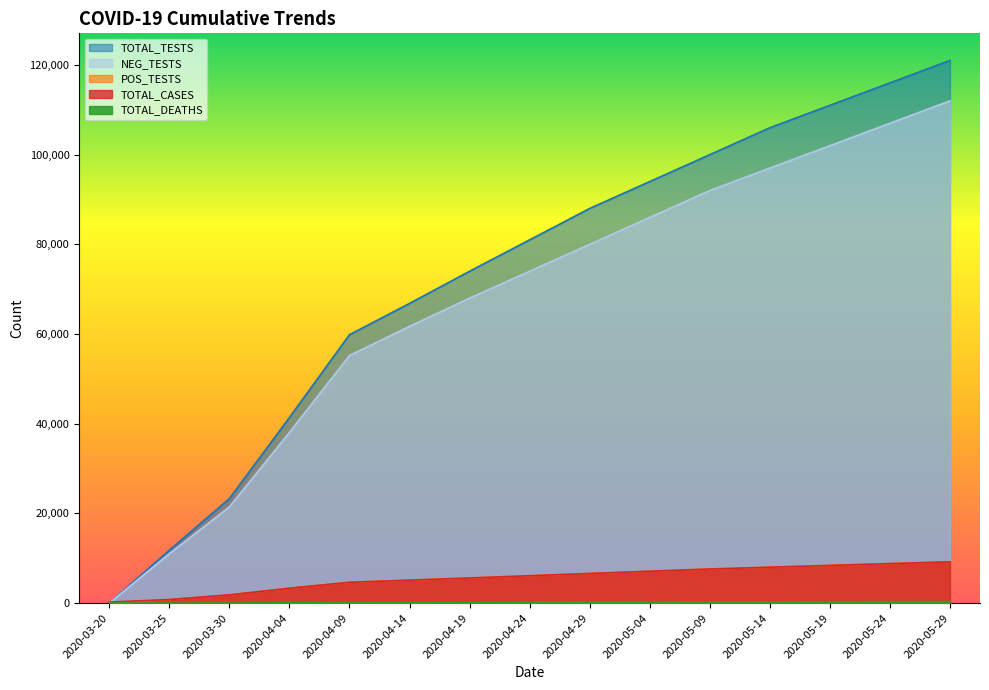

What is the total value across all series at 2020-04-19?

153320